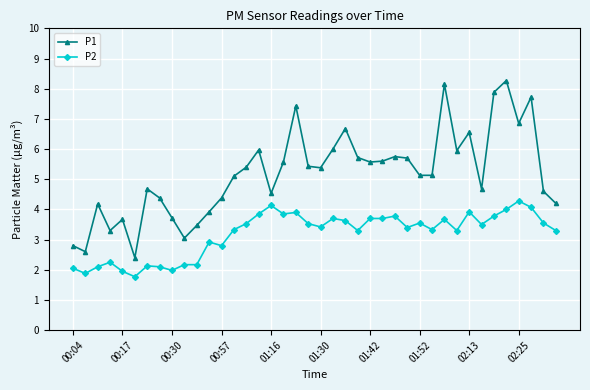

What is the value of the P1 point at the 4th from the left?

3.3